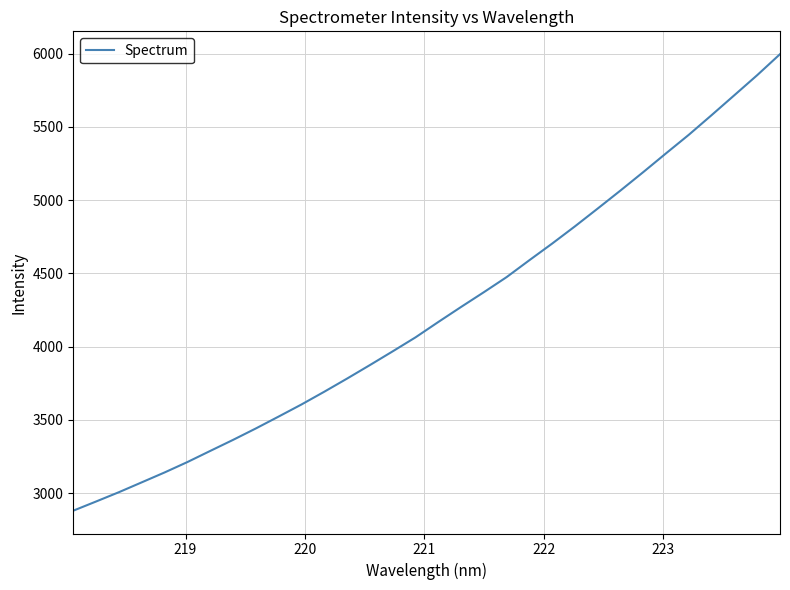

What is the smallest value displayed?

2879.6